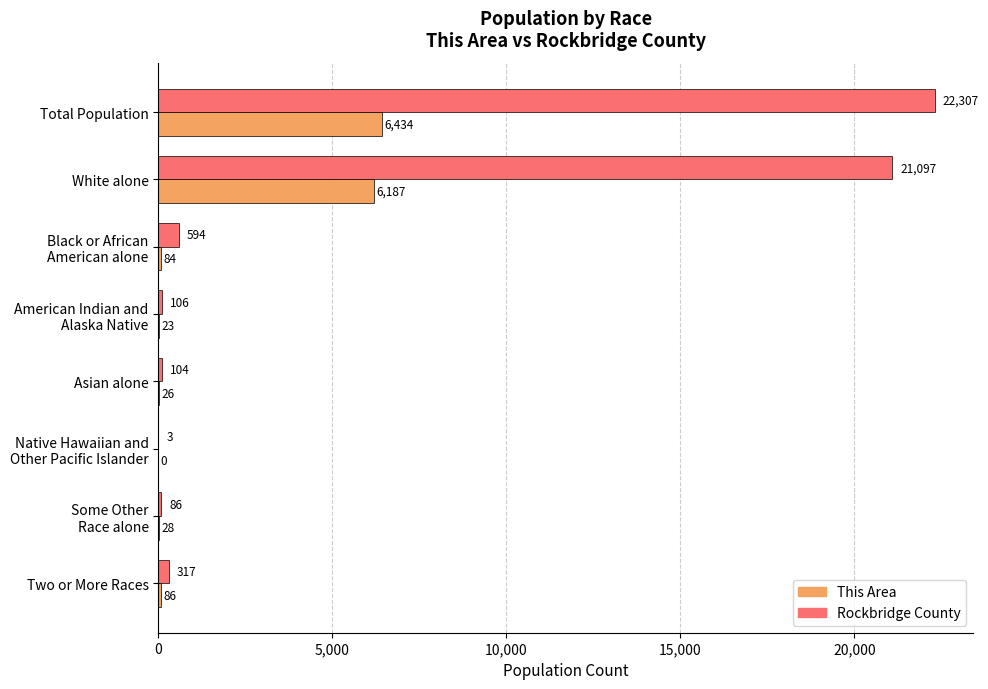

The Rockbridge County series shows 35880 at Total Population. True or false?

False